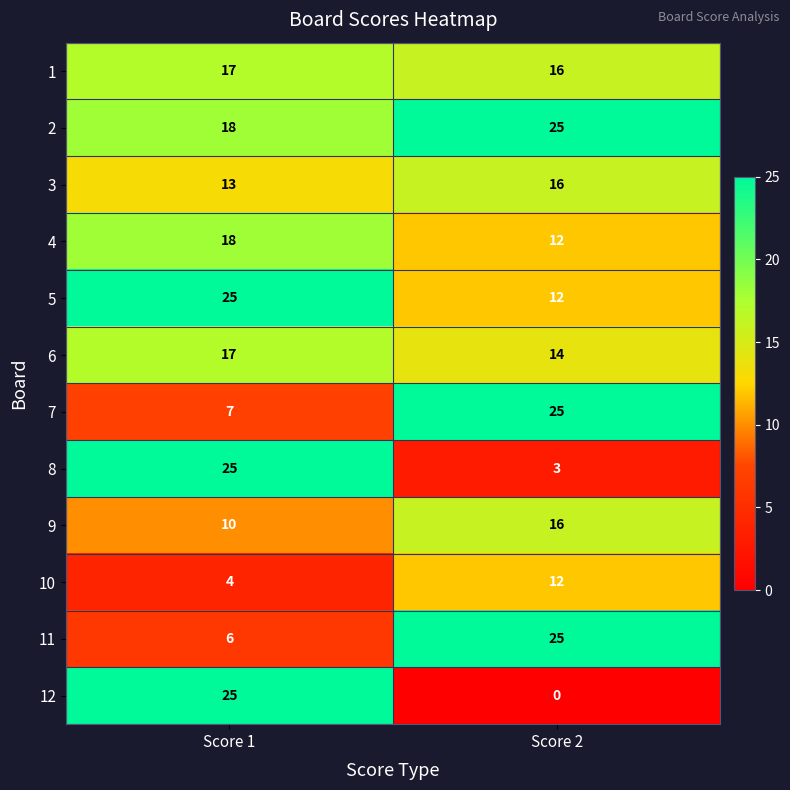

Reading left to right, list all the values displayed in this chart.

1: 17	16
2: 18	25
3: 13	16
4: 18	12
5: 25	12
6: 17	14
7: 7	25
8: 25	3
9: 10	16
10: 4	12
11: 6	25
12: 25	0